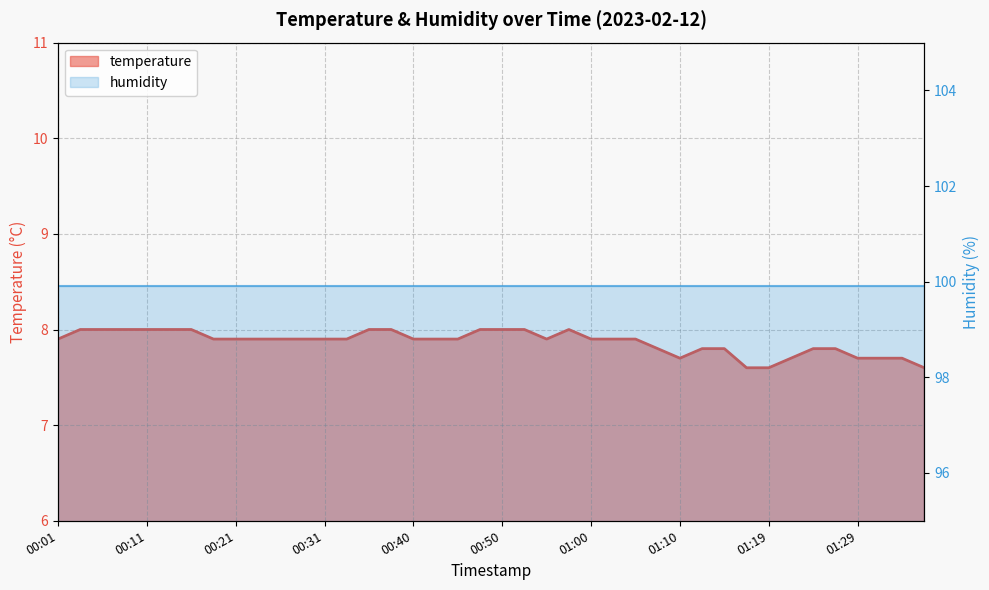

True or false: the data shows 7.9 at 00:23.

True